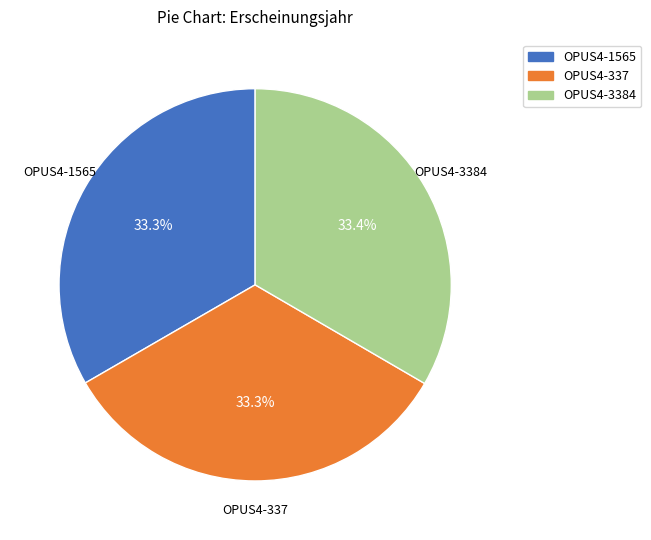

The OPUS4-337 slice represents 33% of the pie. True or false?

True